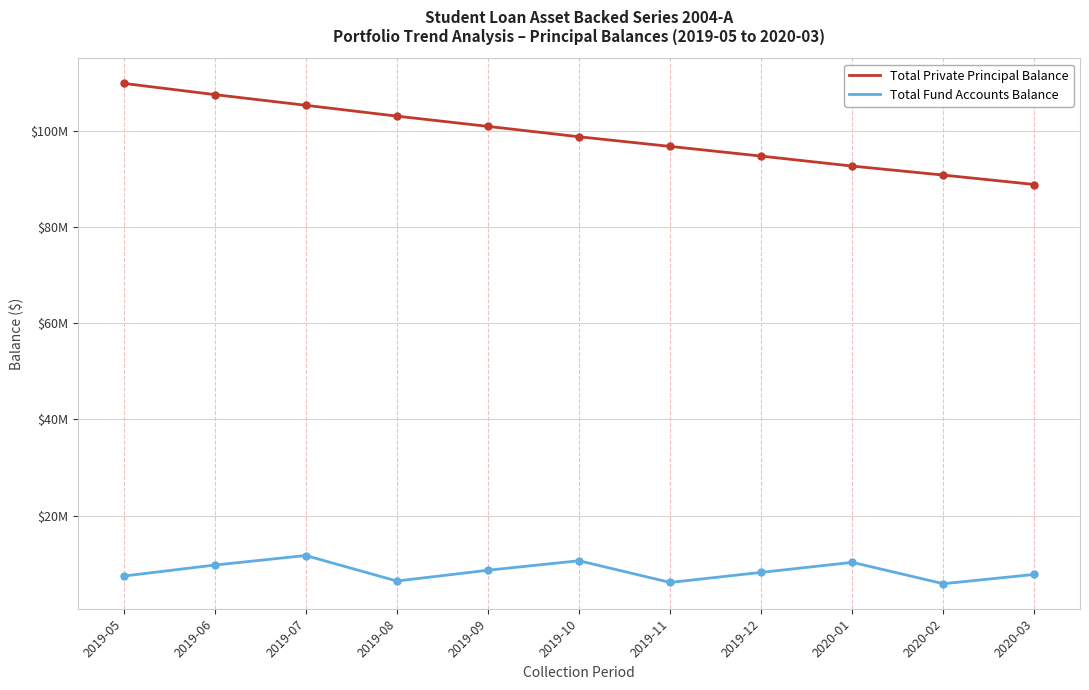

True or false: Total Fund Accounts Balance and Total Private Principal Balance intersect in this chart.

False